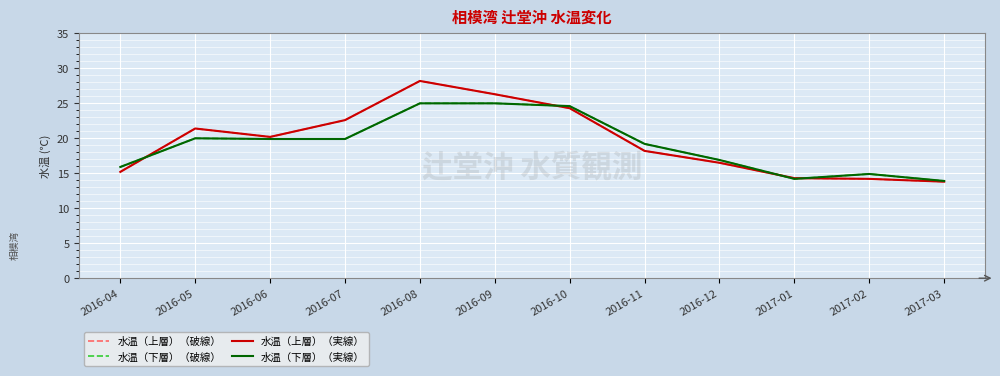

At how many categories does at least one series exceed 25?

2